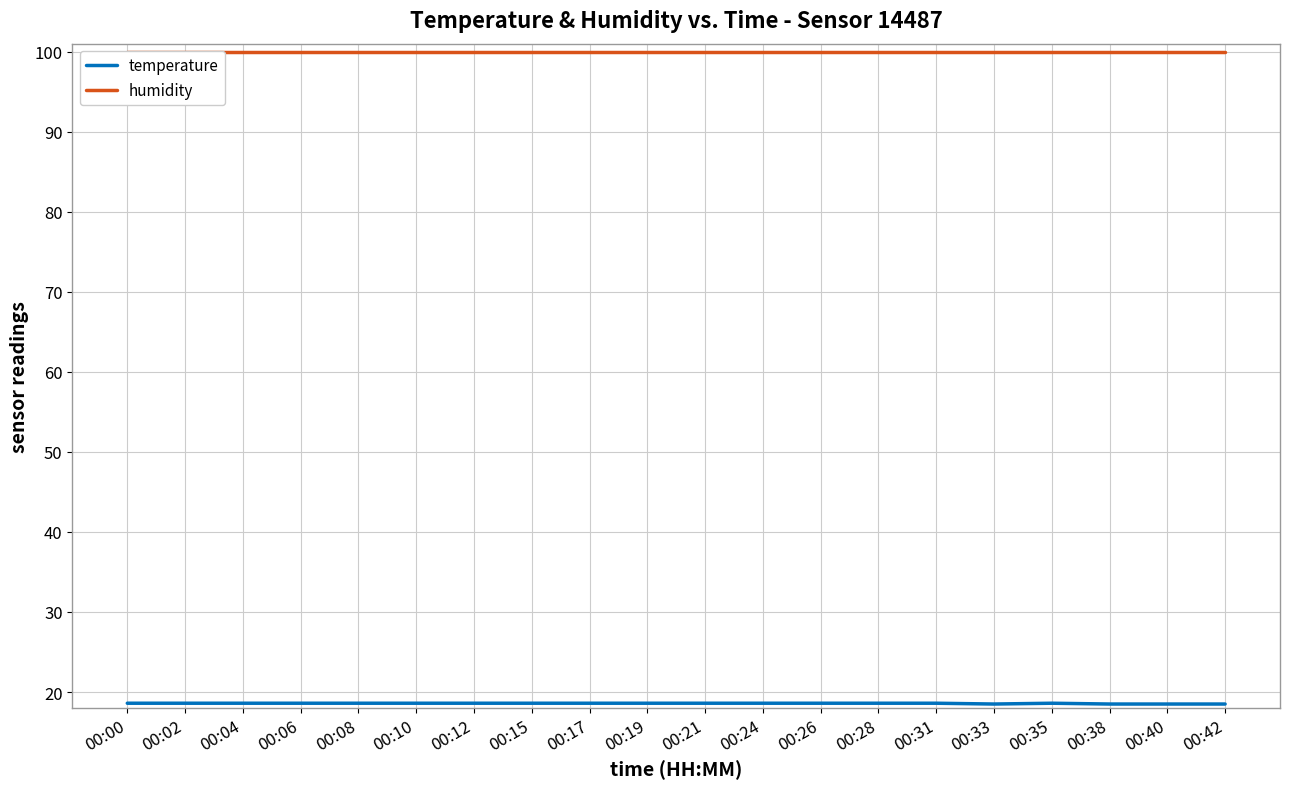

Reading left to right, list all the values displayed in this chart.

temperature: 18.6	18.6	18.6	18.6	18.6	18.6	18.6	18.6	18.6	18.6	18.6	18.6	18.6	18.6	18.6	18.5	18.6	18.5	18.5	18.5
humidity: 99.9	99.9	99.9	99.9	99.9	99.9	99.9	99.9	99.9	99.9	99.9	99.9	99.9	99.9	99.9	99.9	99.9	99.9	99.9	99.9